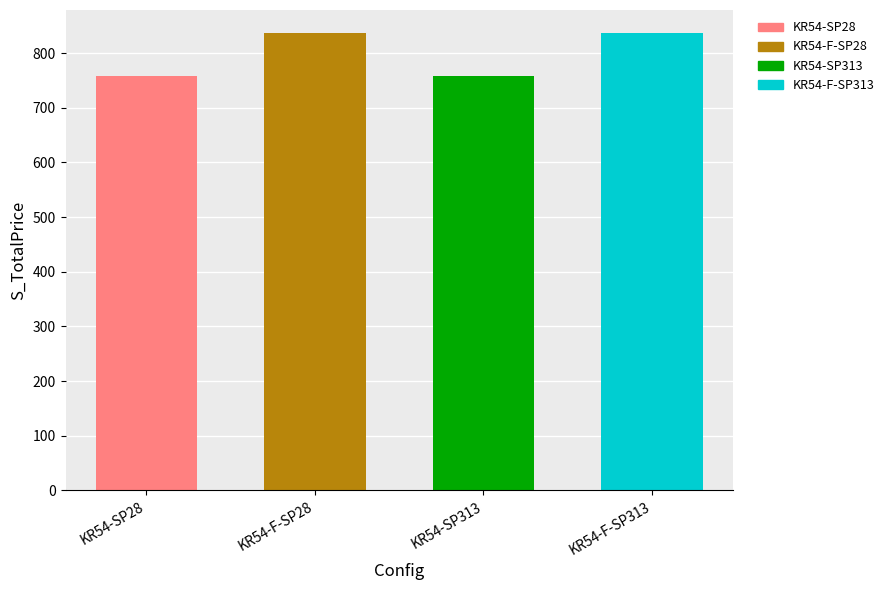

Rank the categories by value from lowest to highest.

KR54-SP28, KR54-SP313, KR54-F-SP28, KR54-F-SP313